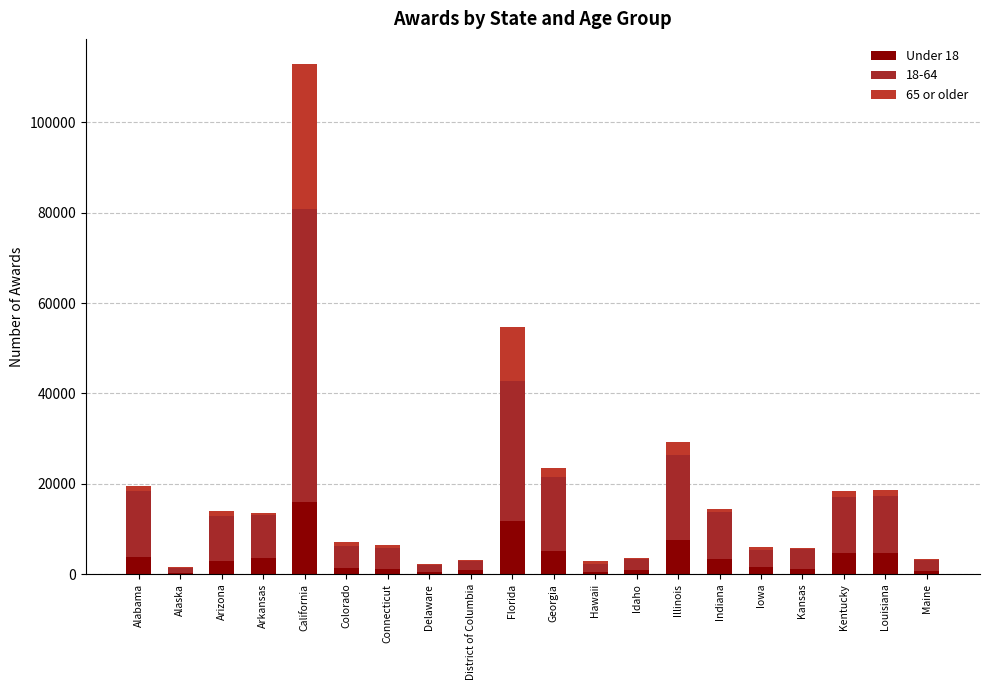

Are the bars horizontal?

No